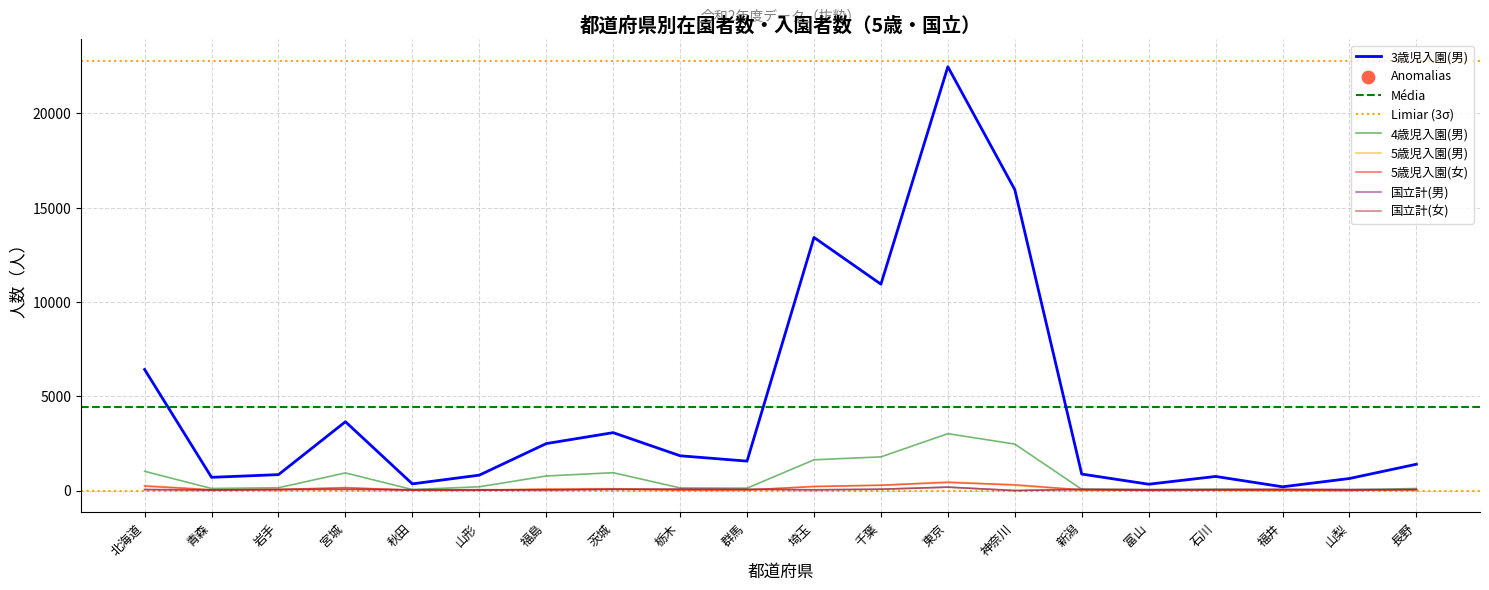

What is the total value across all series at 東京?

26738